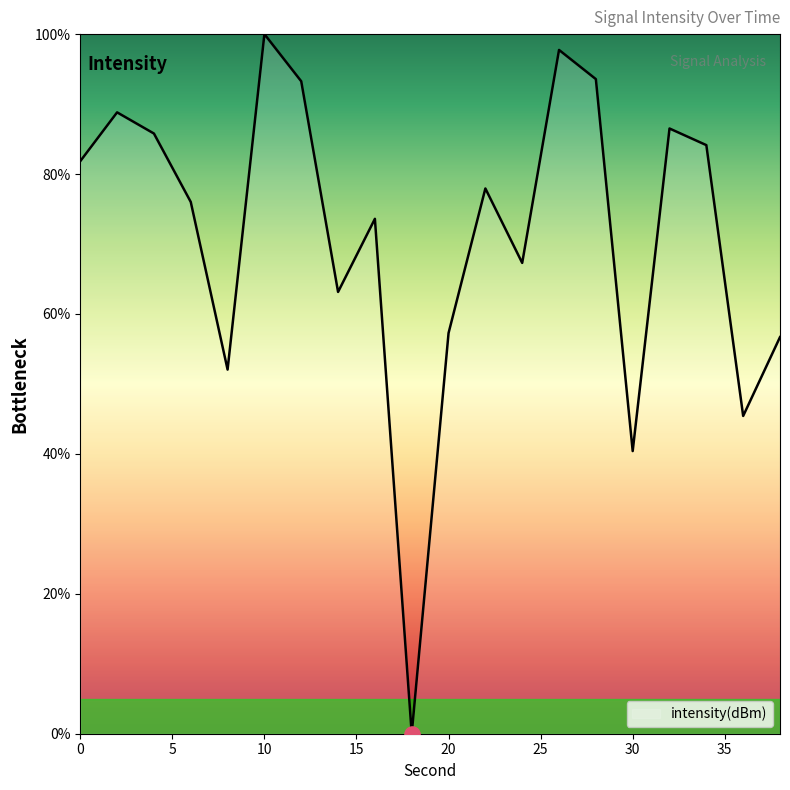

What is the maximum value shown in the chart?

100.0